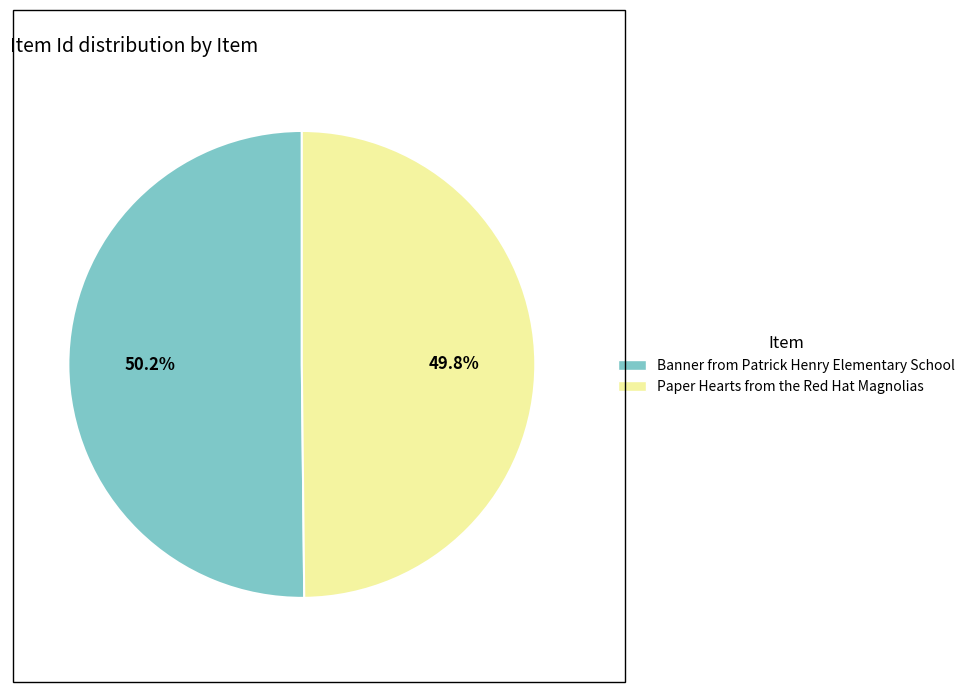

Is it true that Banner from Patrick Henry Elementary School is 61% of the pie?

False